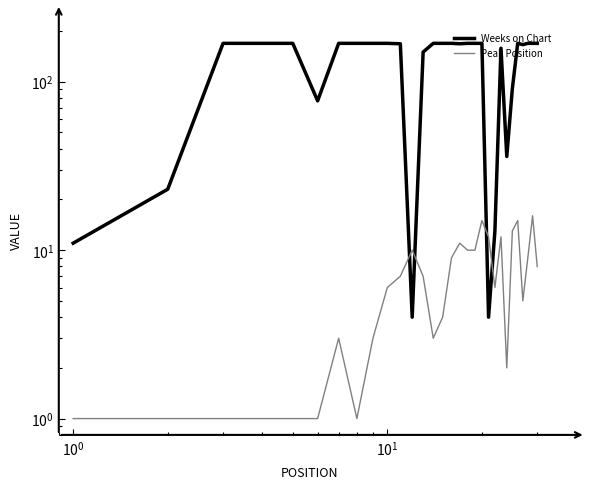

How many lines are shown in the chart?

2